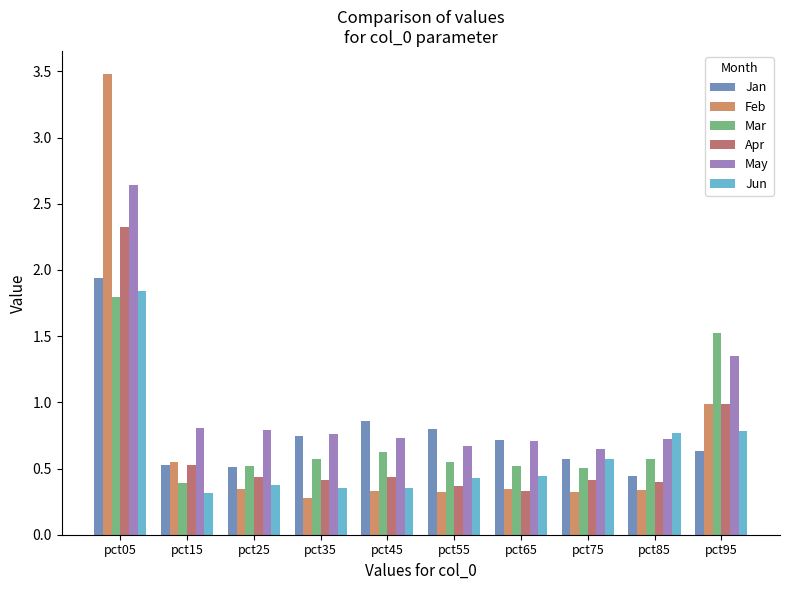

Which series has the widest spread of values?

Feb